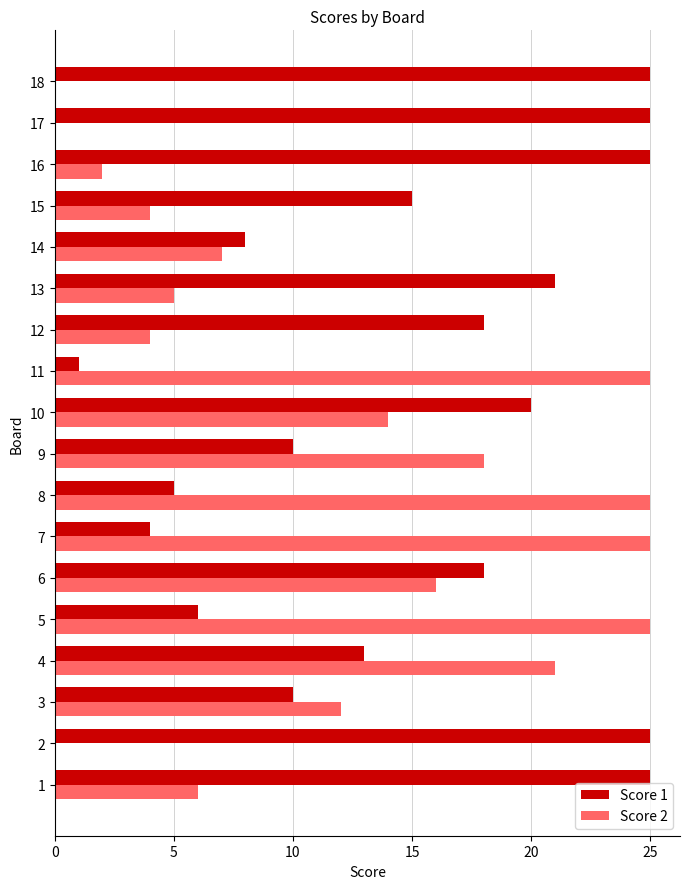

Is the value of Score 2 at 15 greater than the value of Score 1 at 1?

No